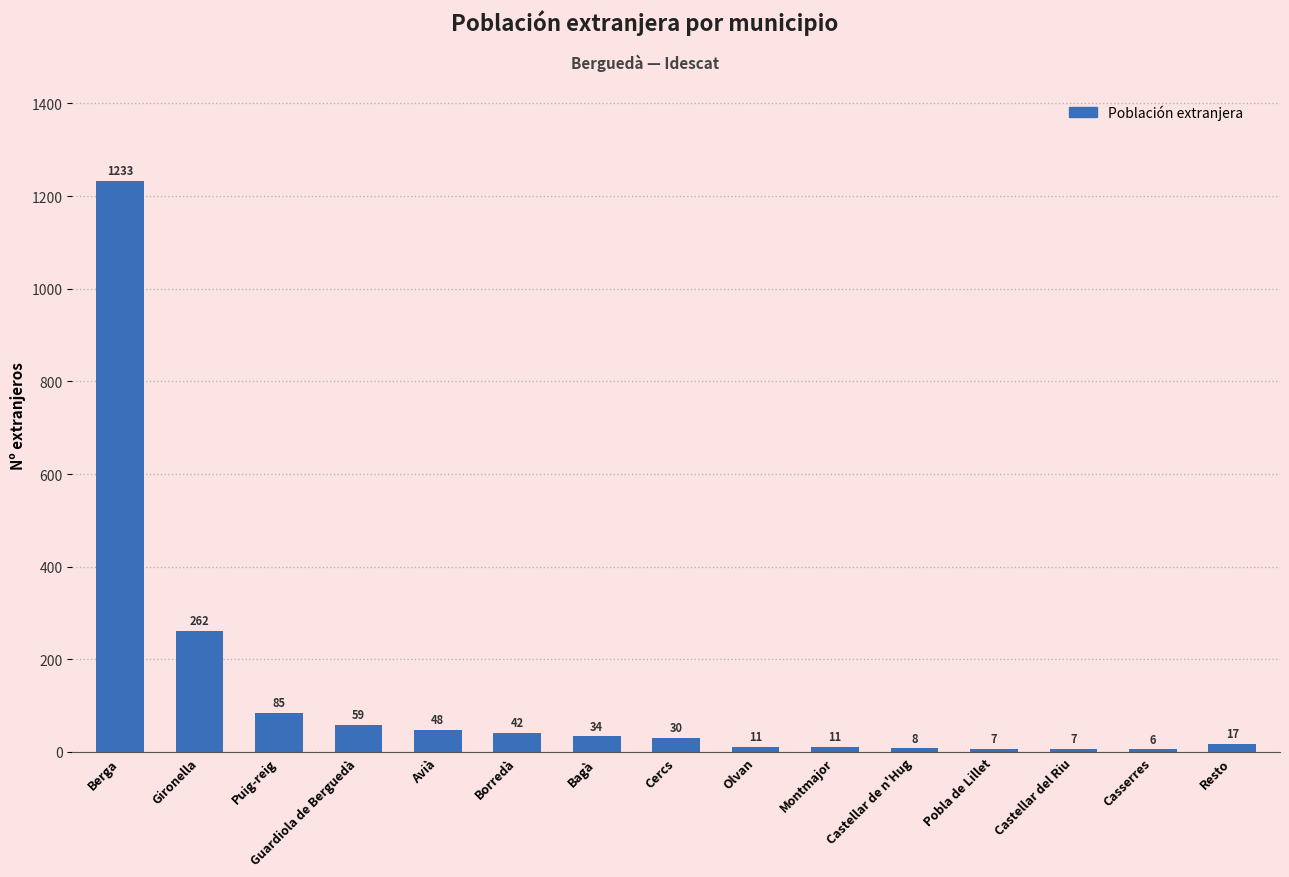

Which category has the highest value across all series?

Berga